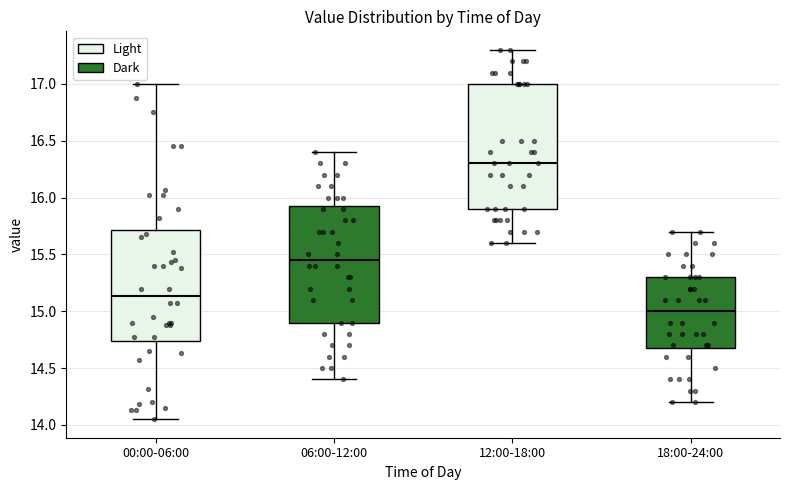

Comparing the boxes themselves (not the whiskers), which one is the tallest?

12:00-18:00